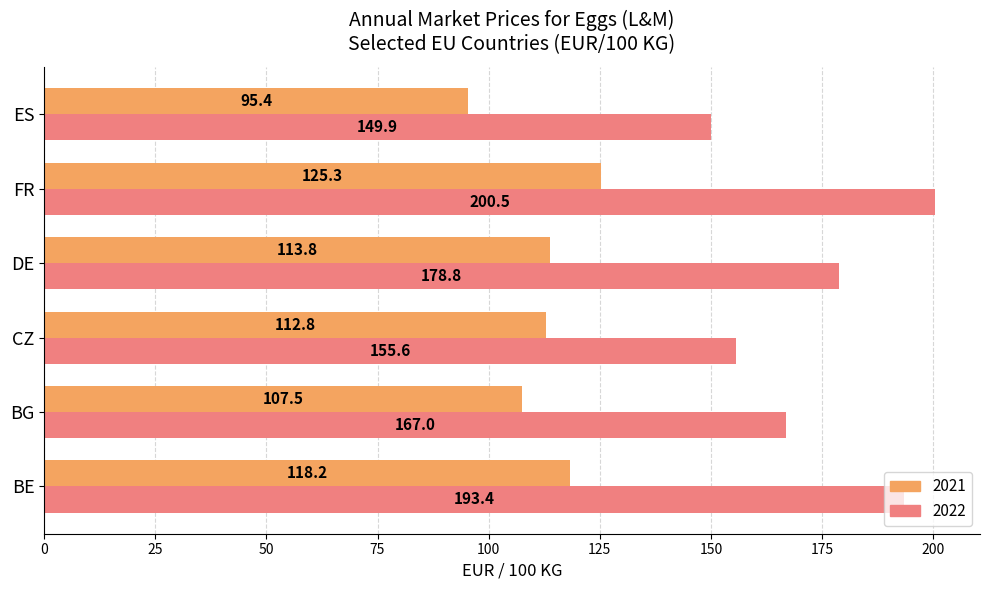

Where is 2022 nearest to the value 175?

DE